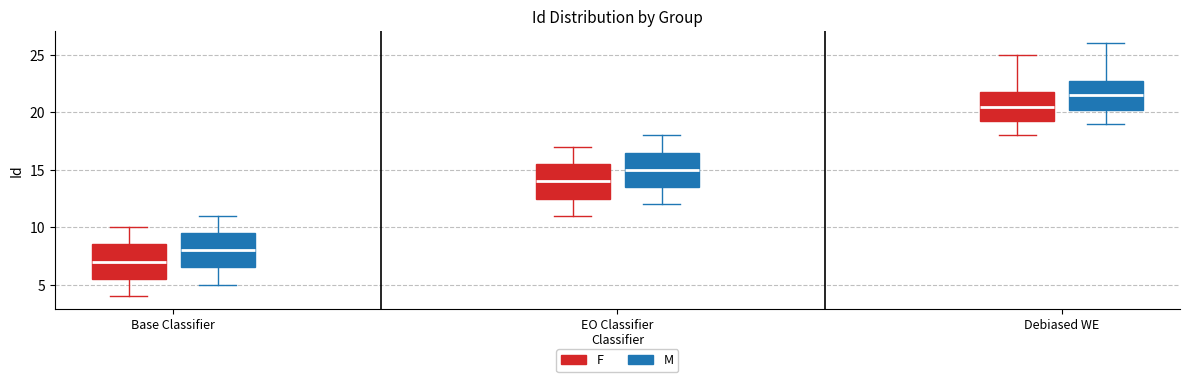

Where does the median line of the box for Debiased WE (F) sit on the y-axis? The values are not printed on the chart, so give them approximately, as read against the axis.

20.5